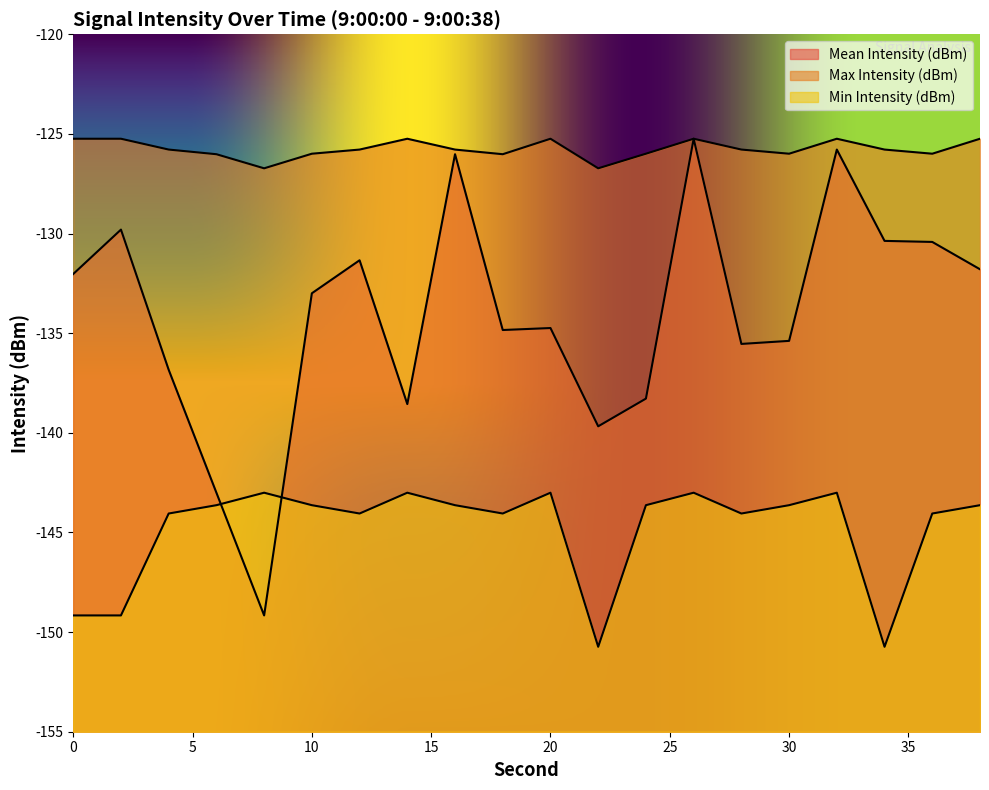

What is the smallest value displayed?

-150.7